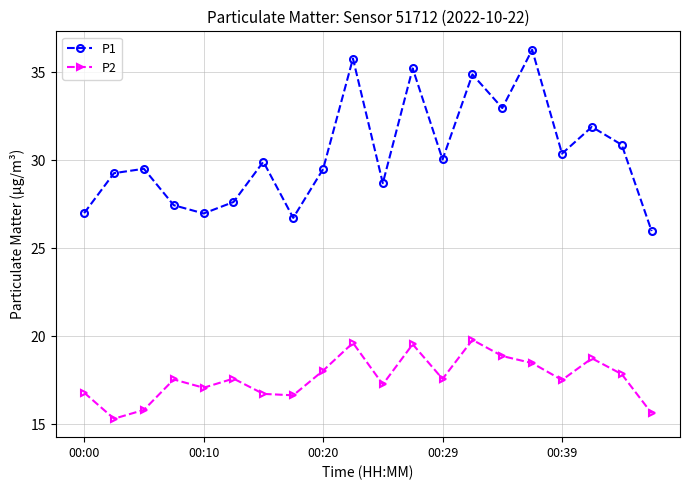

What is the highest value of the P2 series?

19.8